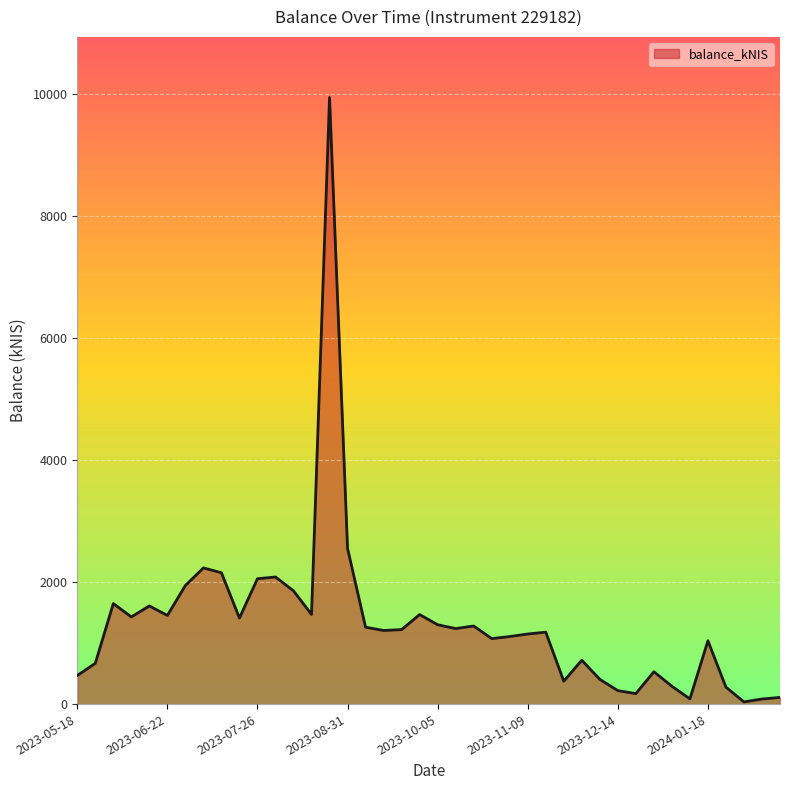

What is the difference between the maximum and minimum values?

9909.9